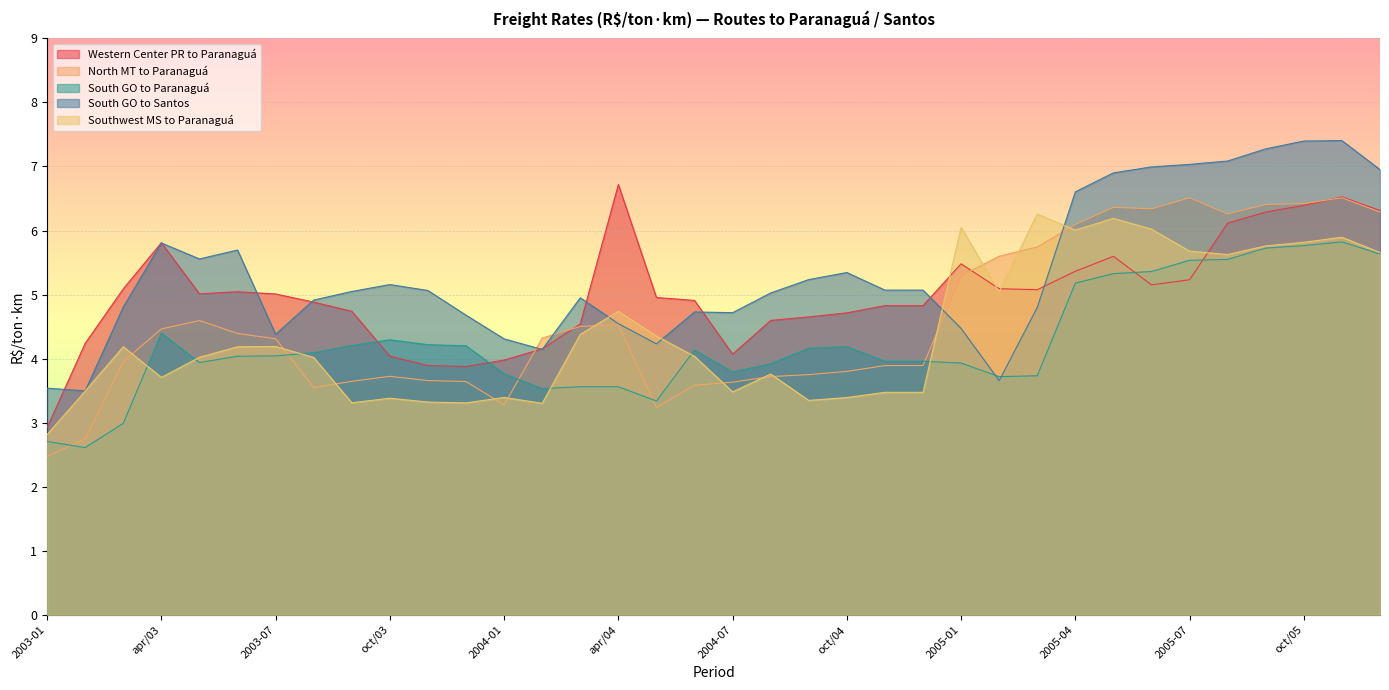

List the series in order of their peak value, lowest first.

South GO to Paranaguá, Southwest MS to Paranaguá, North MT to Paranaguá, Western Center PR to Paranaguá, South GO to Santos